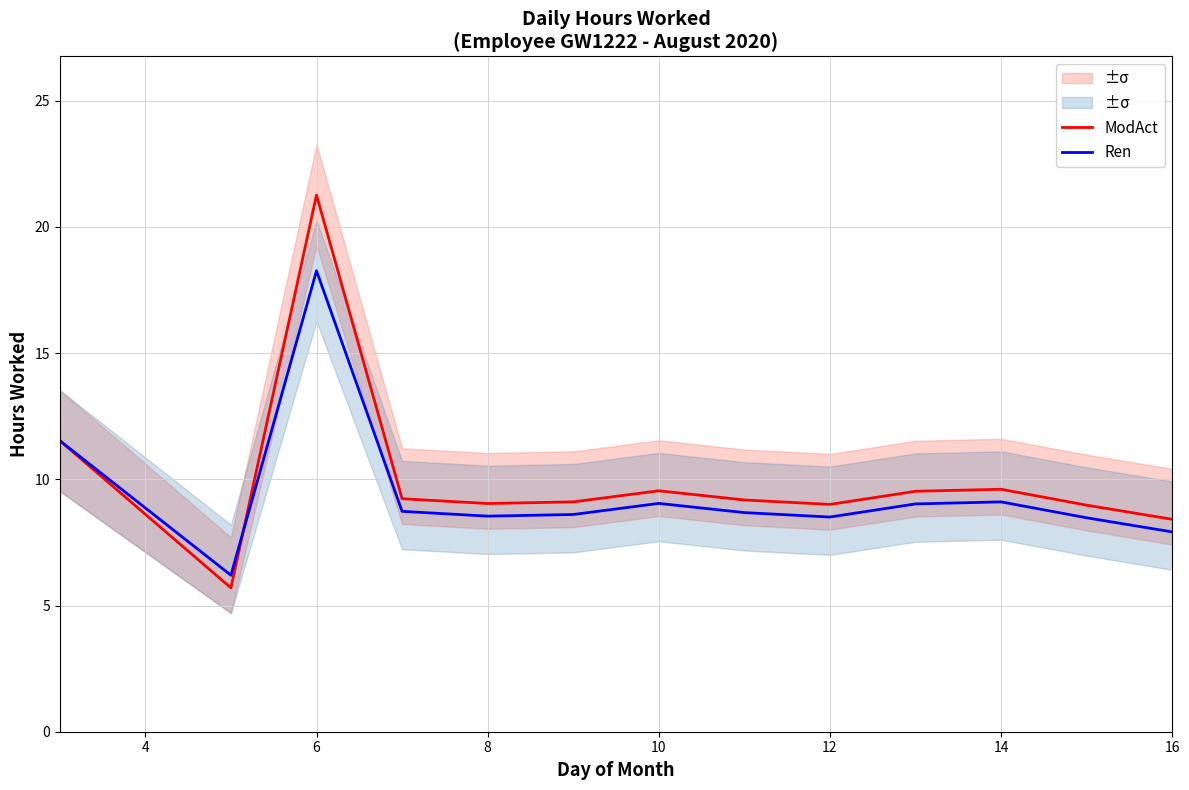

The Ren series shows 10.7 at 16. True or false?

False